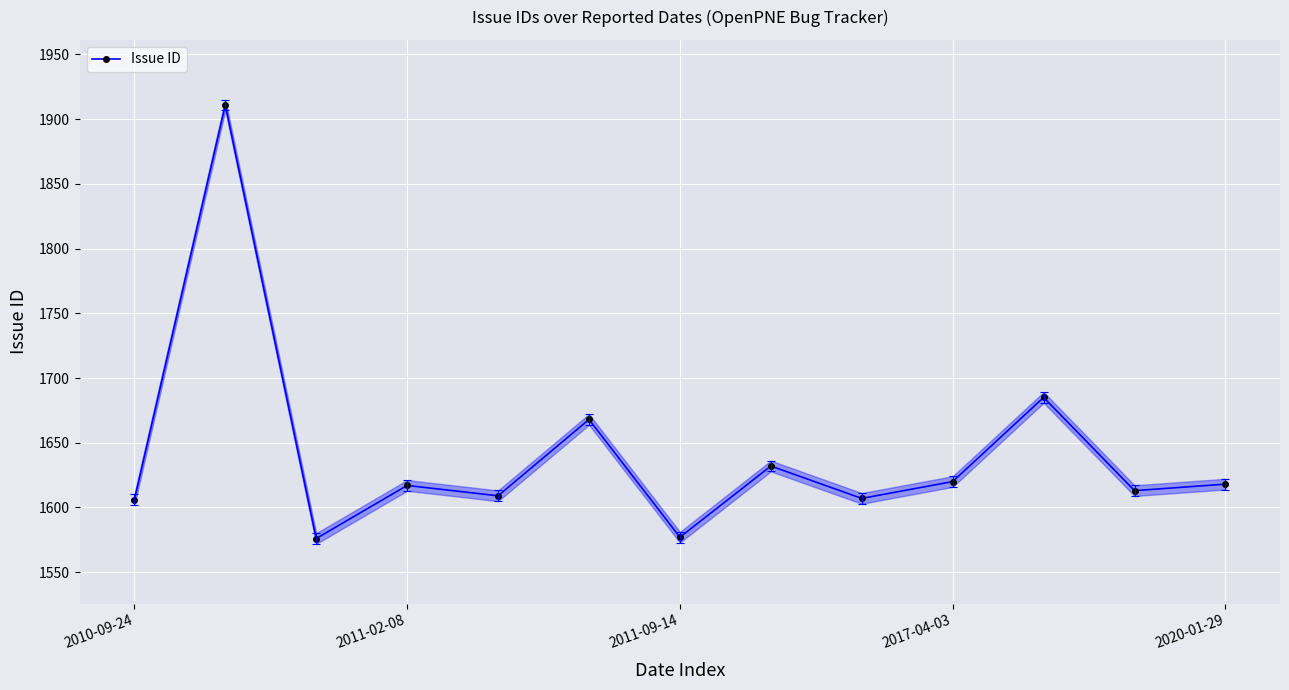

What is the minimum value for Issue ID?

1576